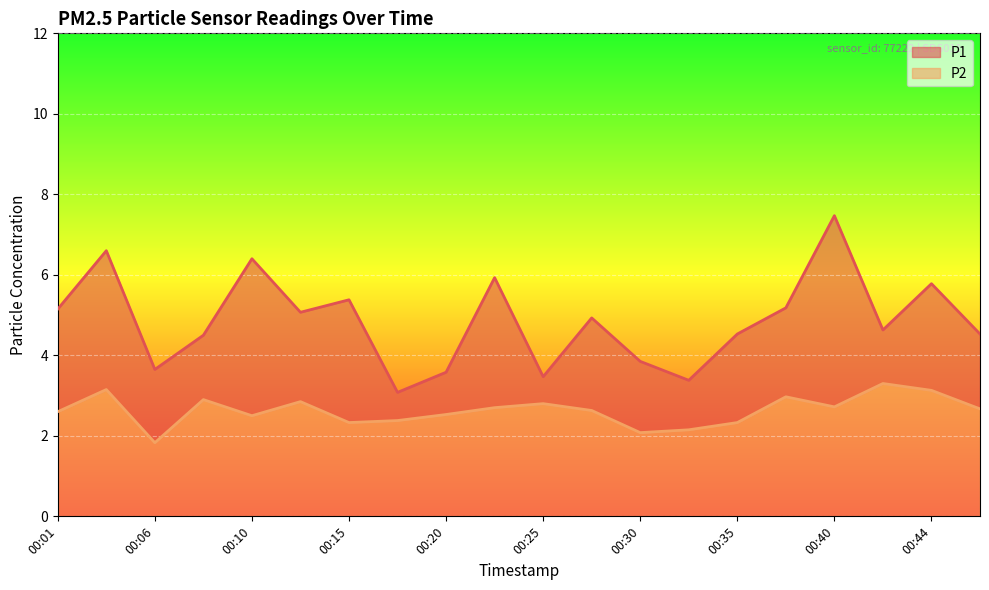

What are all the series names shown in the legend?

P1, P2